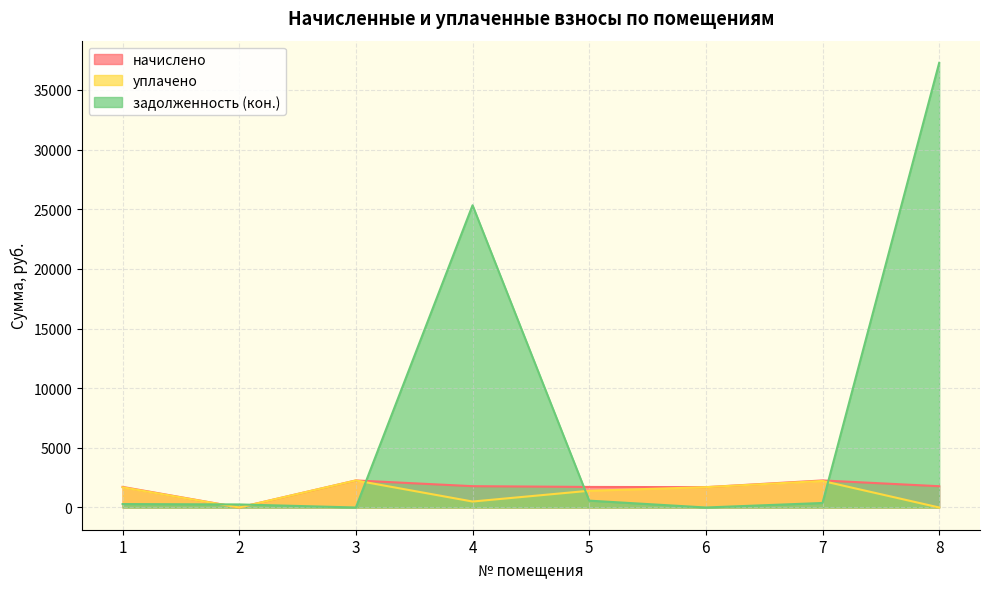

What is the spread (max minus min) of values at 5?

1148.2